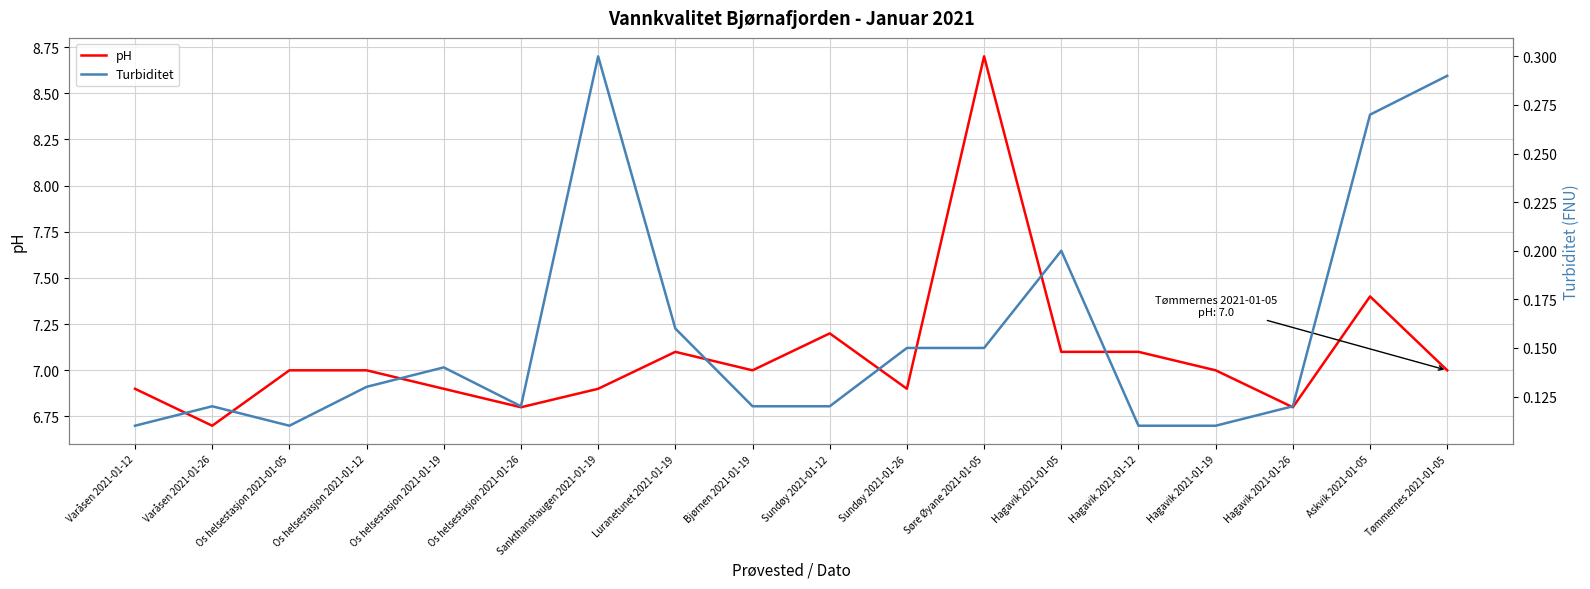

What are all the series names shown in the legend?

pH, Turbiditet